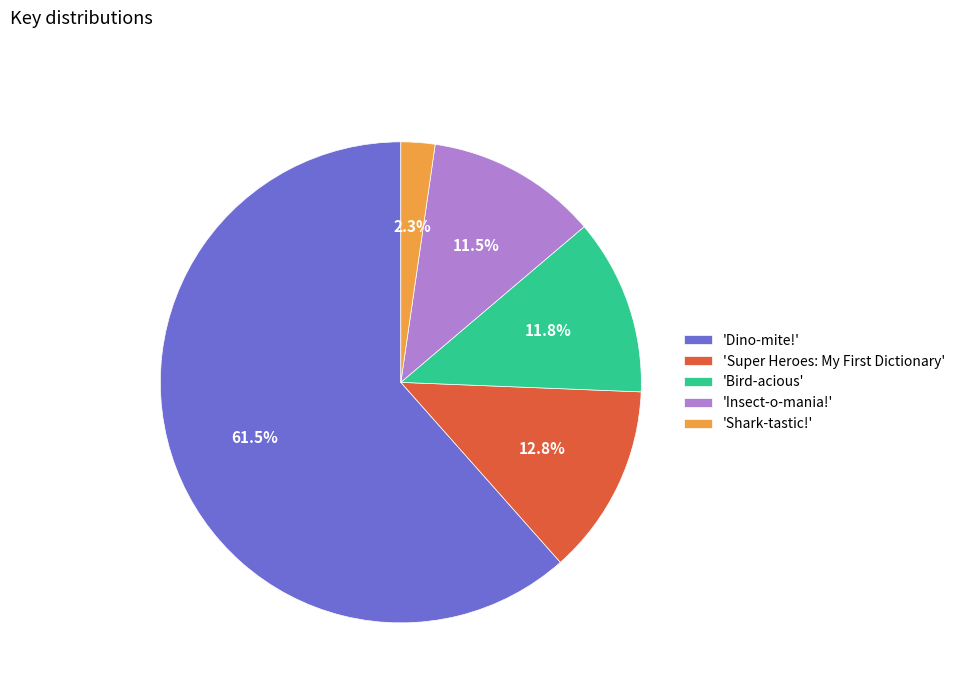

How much of the chart is everything except 'Shark-tastic!'?

97.7%